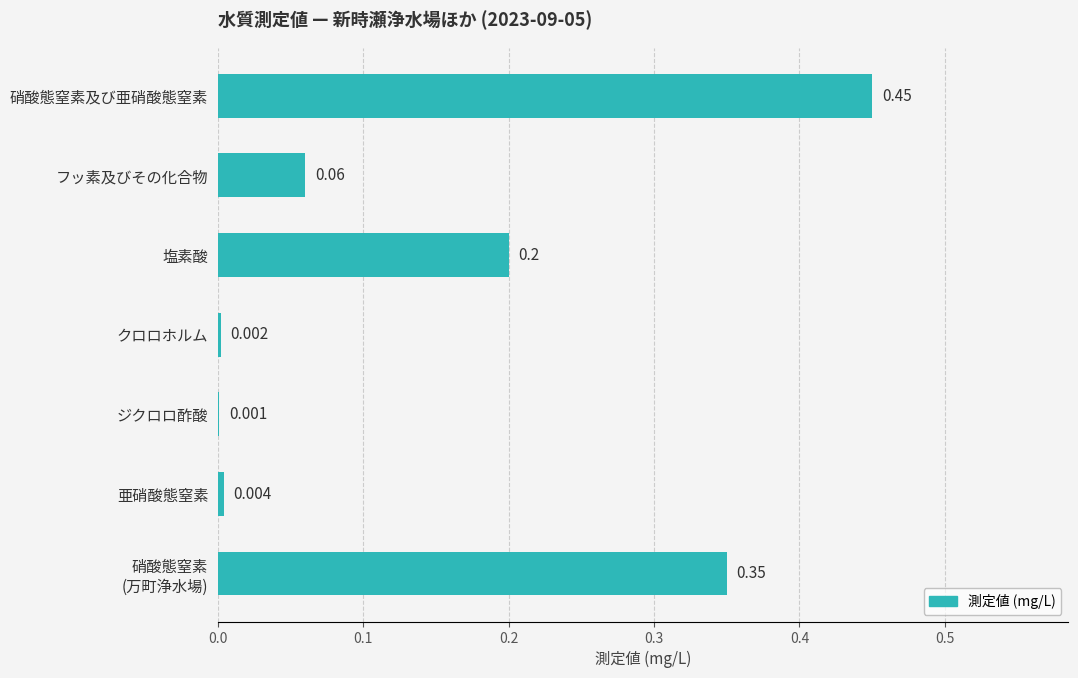

At which label is the value closest to 0?

ジクロロ酢酸